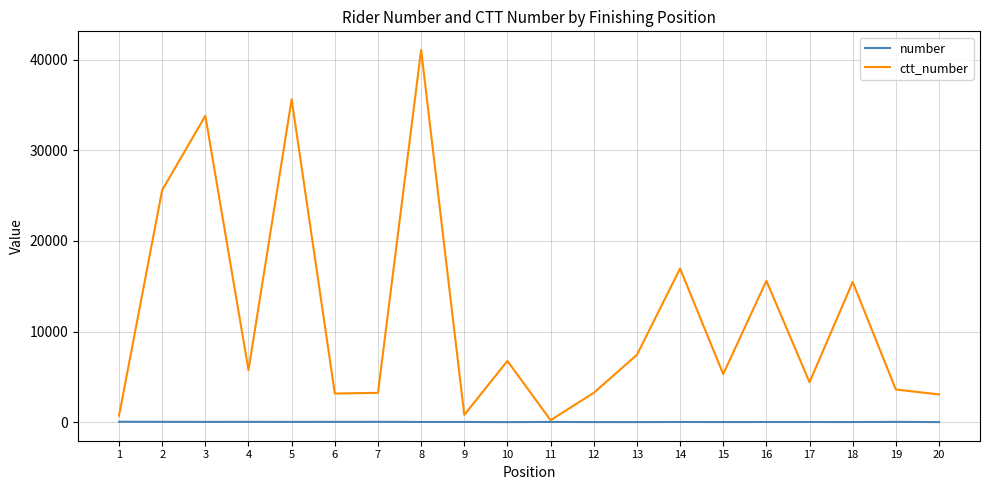

In ctt_number, how many points are higher than both neighbors (excluding endpoints)?

7